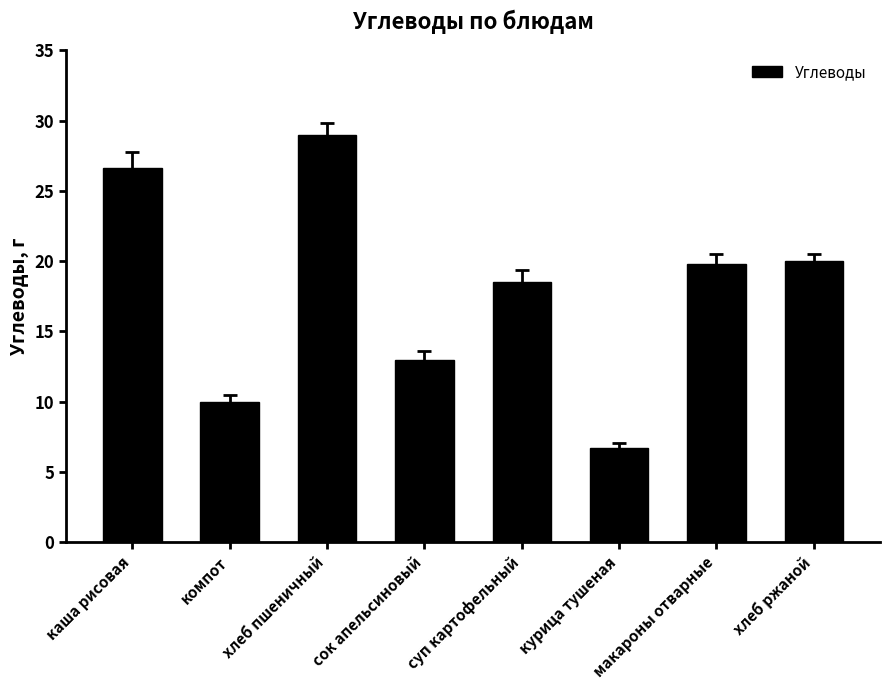

Which has a higher value, суп картофельный or макароны отварные?

макароны отварные